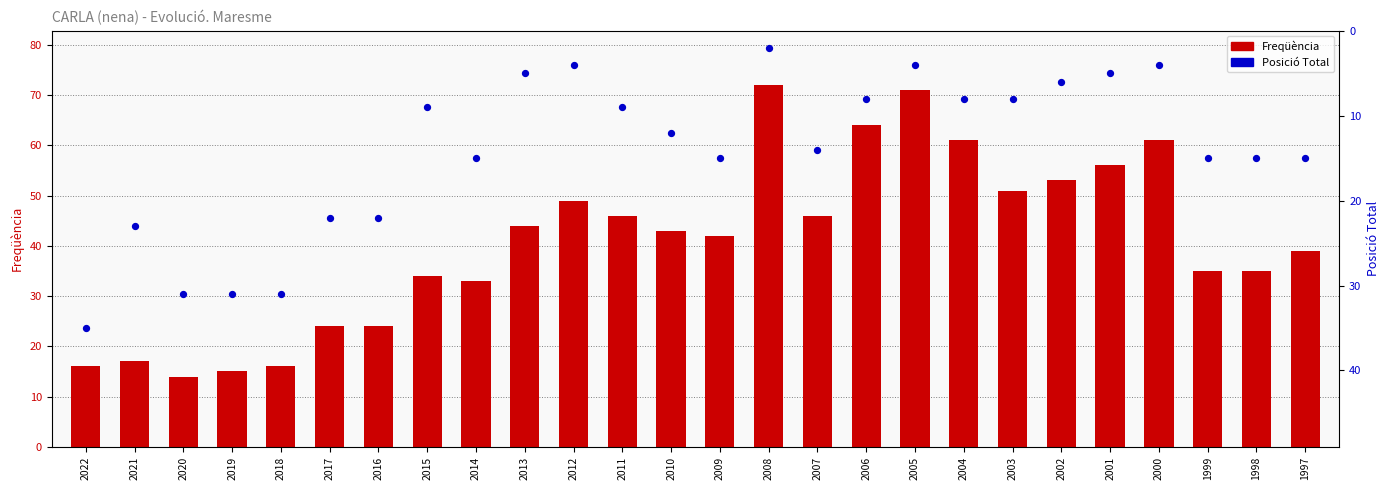

What is the total value across all series at 2005?

75